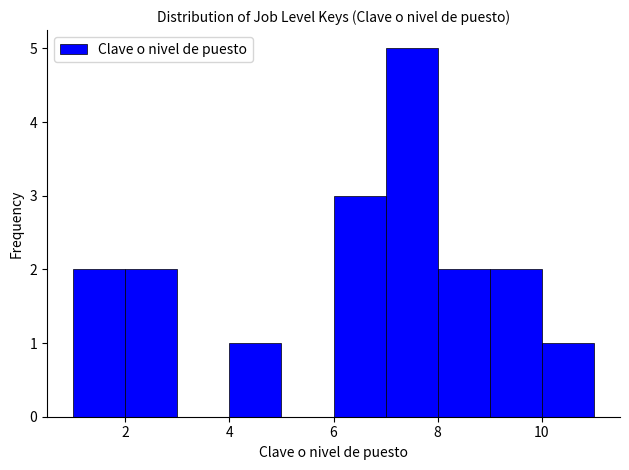

What is the height of the bar covering 2 to 3 on the x-axis? The values are not printed on the chart, so give them approximately, as read against the axis.

2